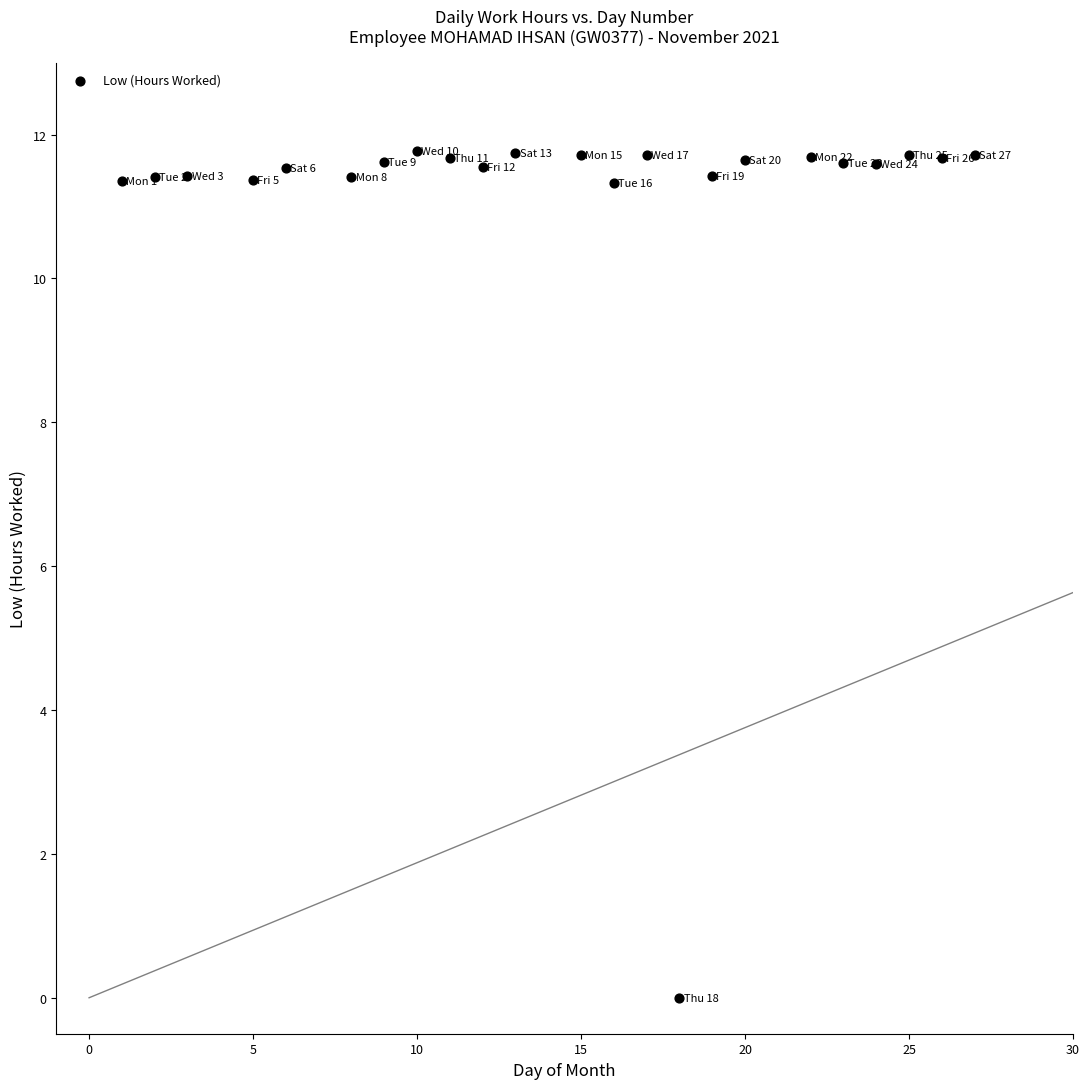

What is the range of X values (max minus min)?

26.0